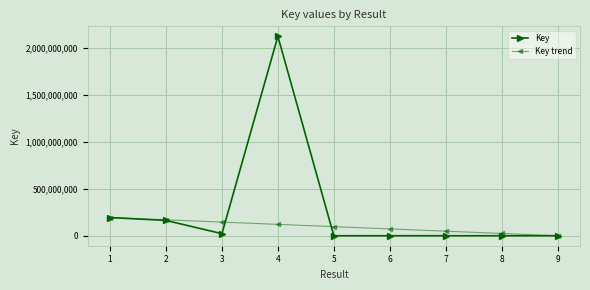

At which label does Key first exceed 153299?

1